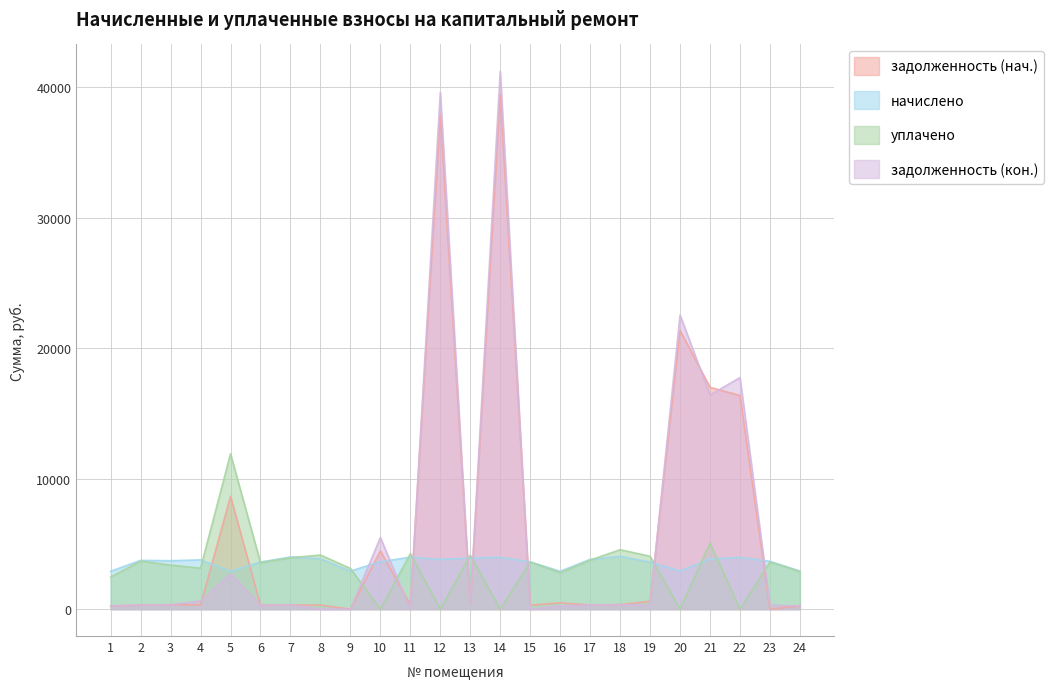

Does the chart have visible grid lines?

Yes